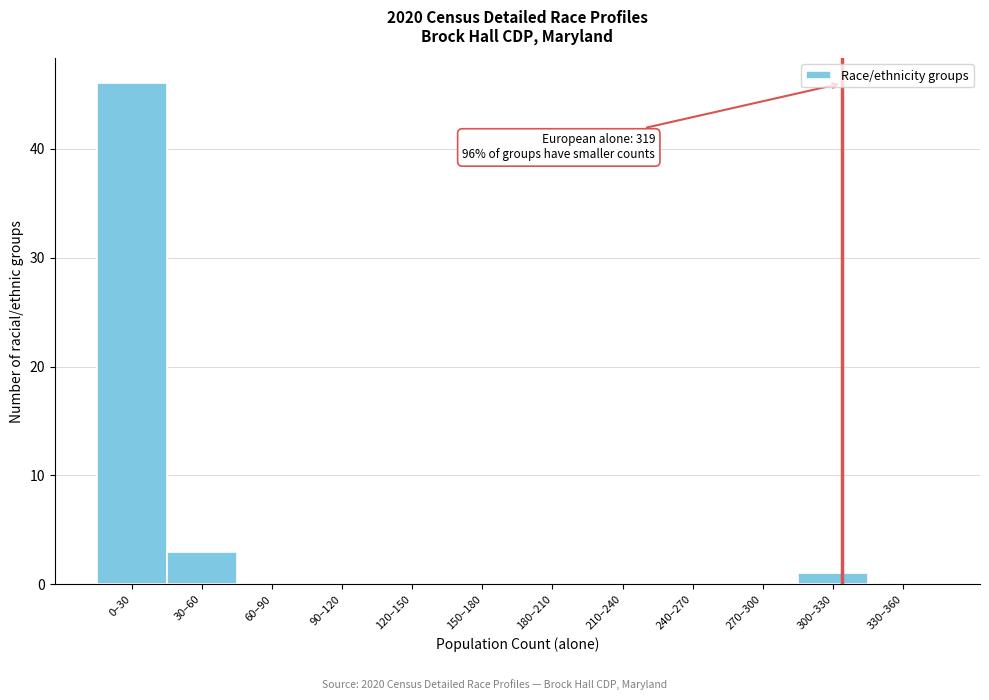

Reading left to right, what are all the values shown in this chart?

0–30=46	30–60=3	60–90=0	90–120=0	120–150=0	150–180=0	180–210=0	210–240=0	240–270=0	270–300=0	300–330=1	330–360=0